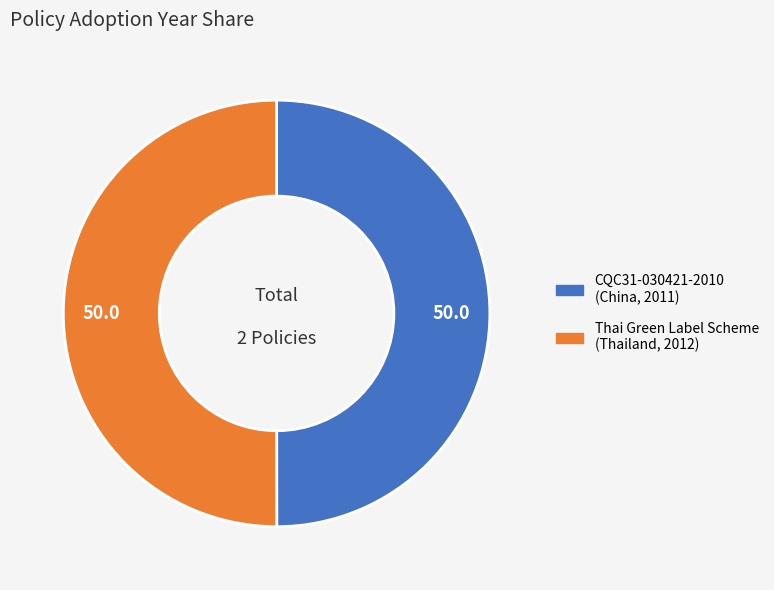

Is the sum of Thai Green Label Scheme and CQC31-030421-2010 greater than half?

Yes